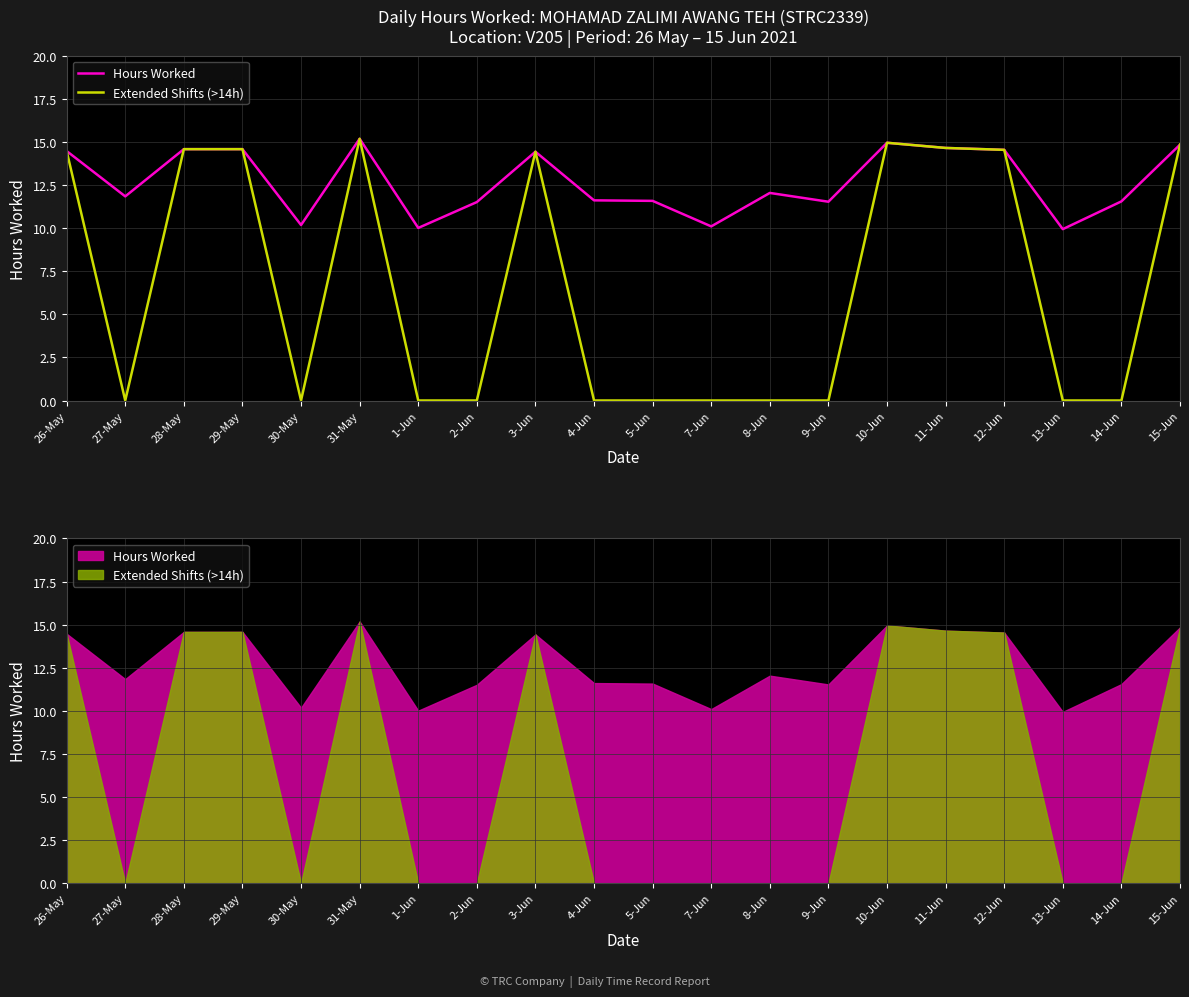

How many lines are shown in the chart?

2